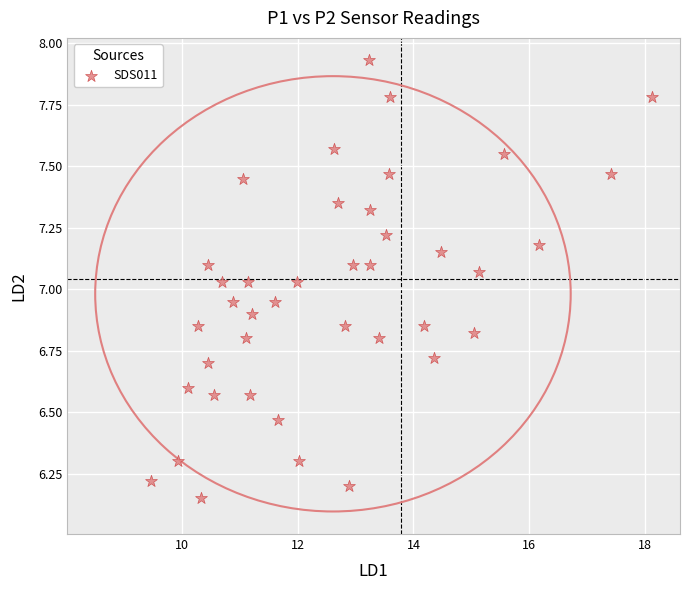

What is the range of Y values (max minus min)?

1.8